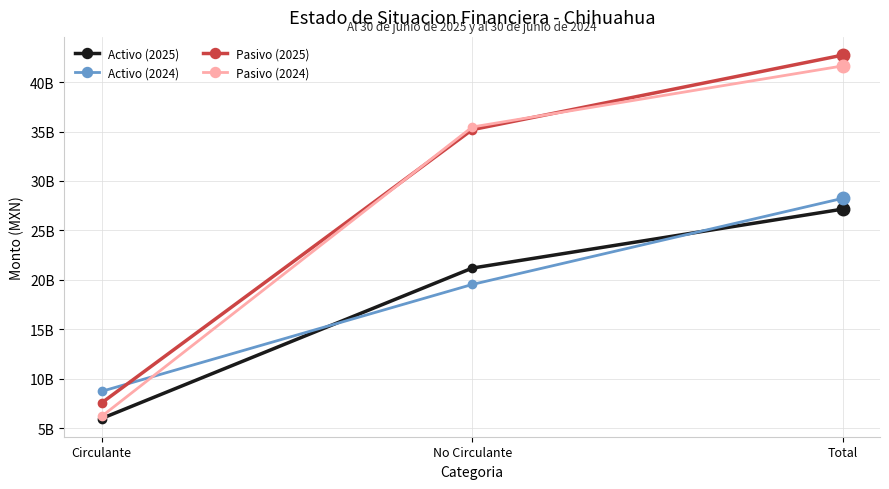

Count the Pasivo (2024) values in the range 6184585378 to 41644698490.

3